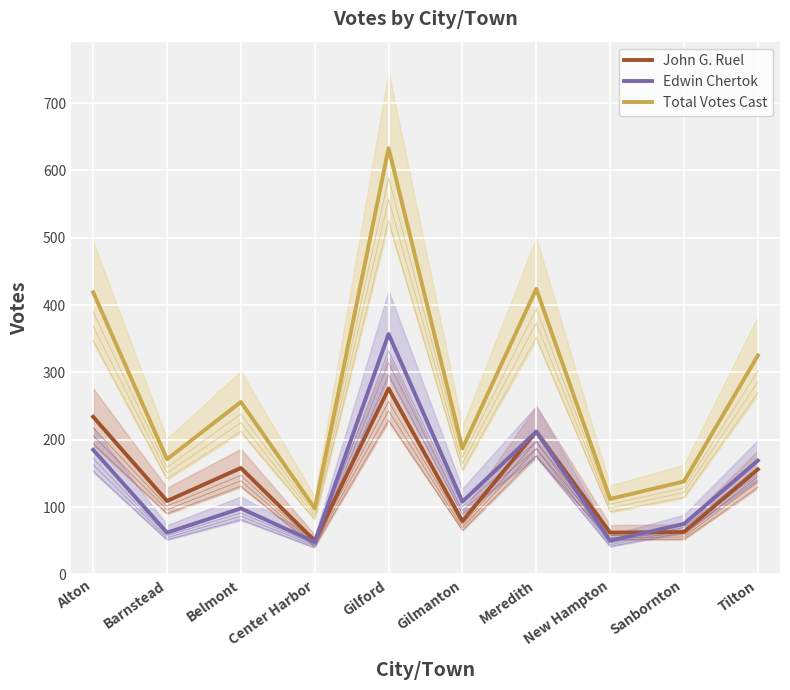

Where does the Total Votes Cast series first go above 256?

Alton